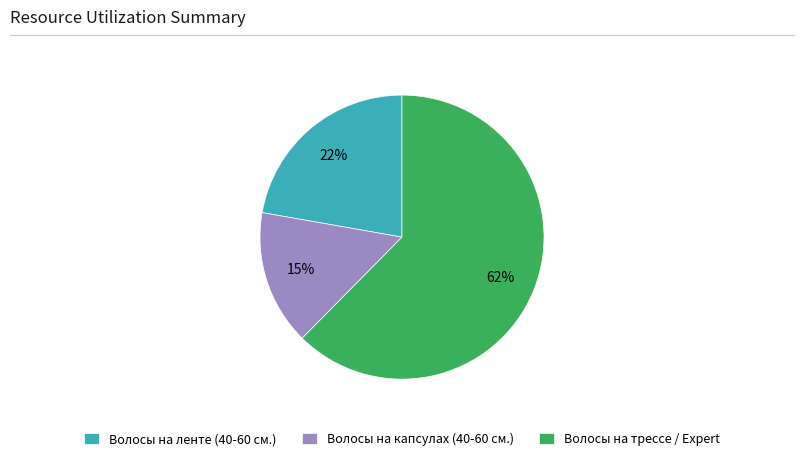

Which slice is the smallest?

Волосы на капсулах (40-60 см.)